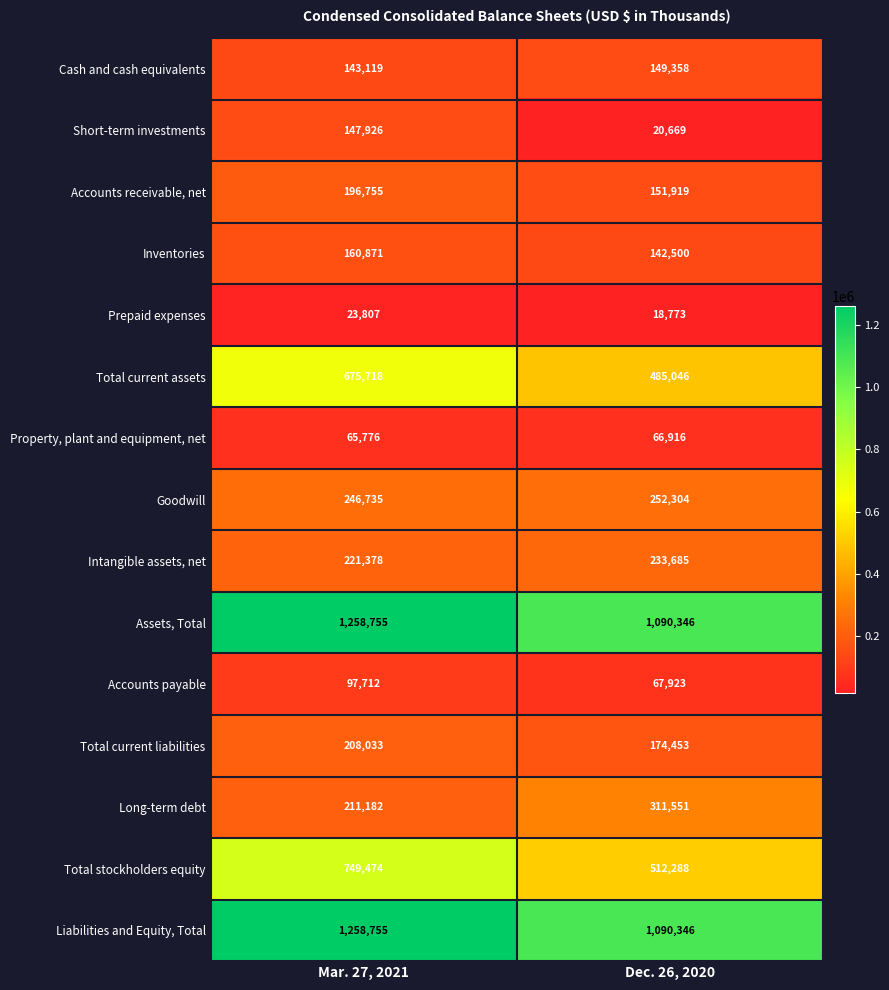

Rank the categories by Inventories value from highest to lowest.

Mar. 27, 2021, Dec. 26, 2020